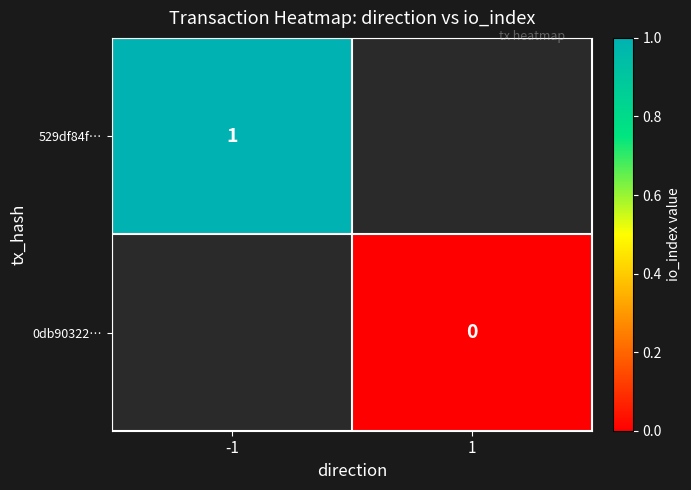

The 529df84f… series shows 1 at -1. True or false?

True